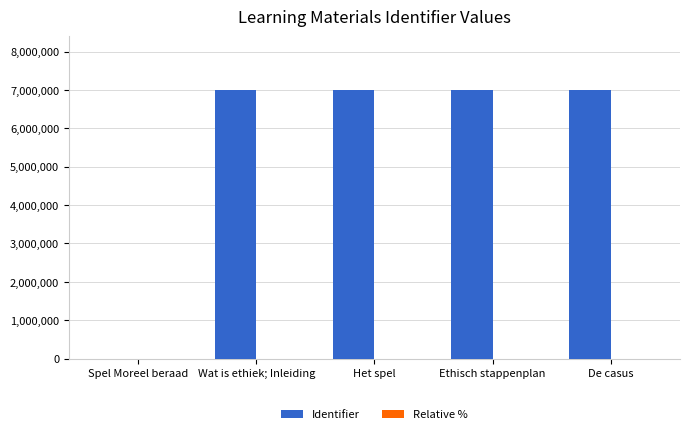

What is the sum of all Identifier values?

28006564